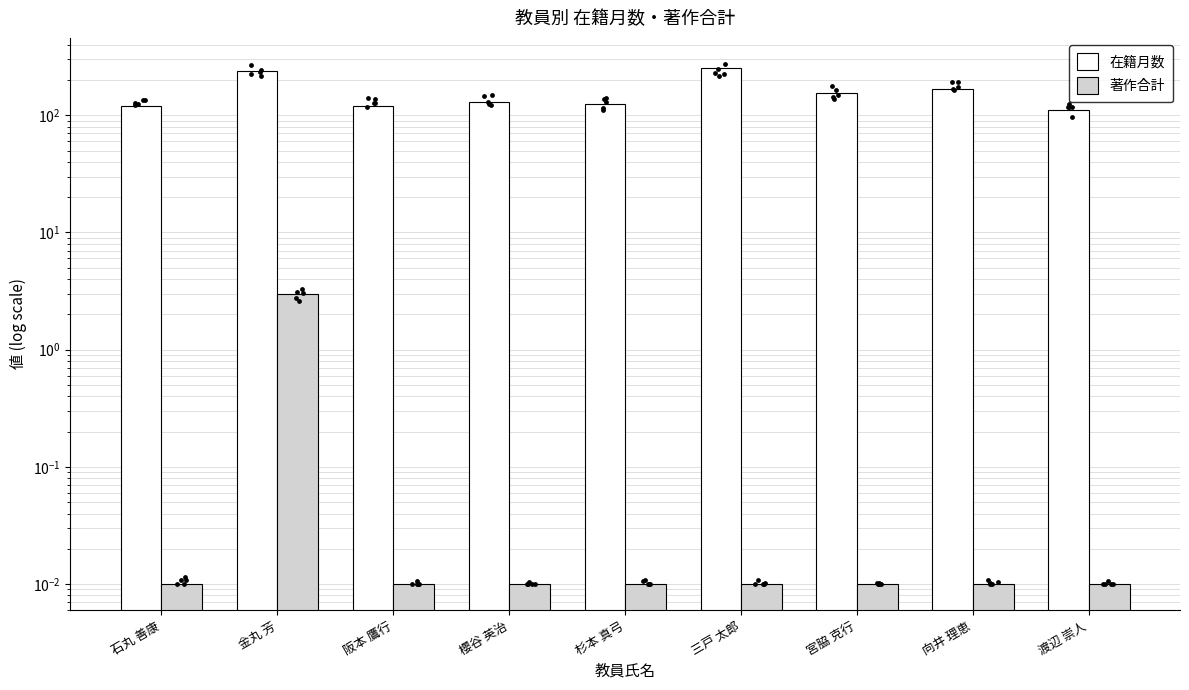

What are all the series names shown in the legend?

在籍月数, 著作合計